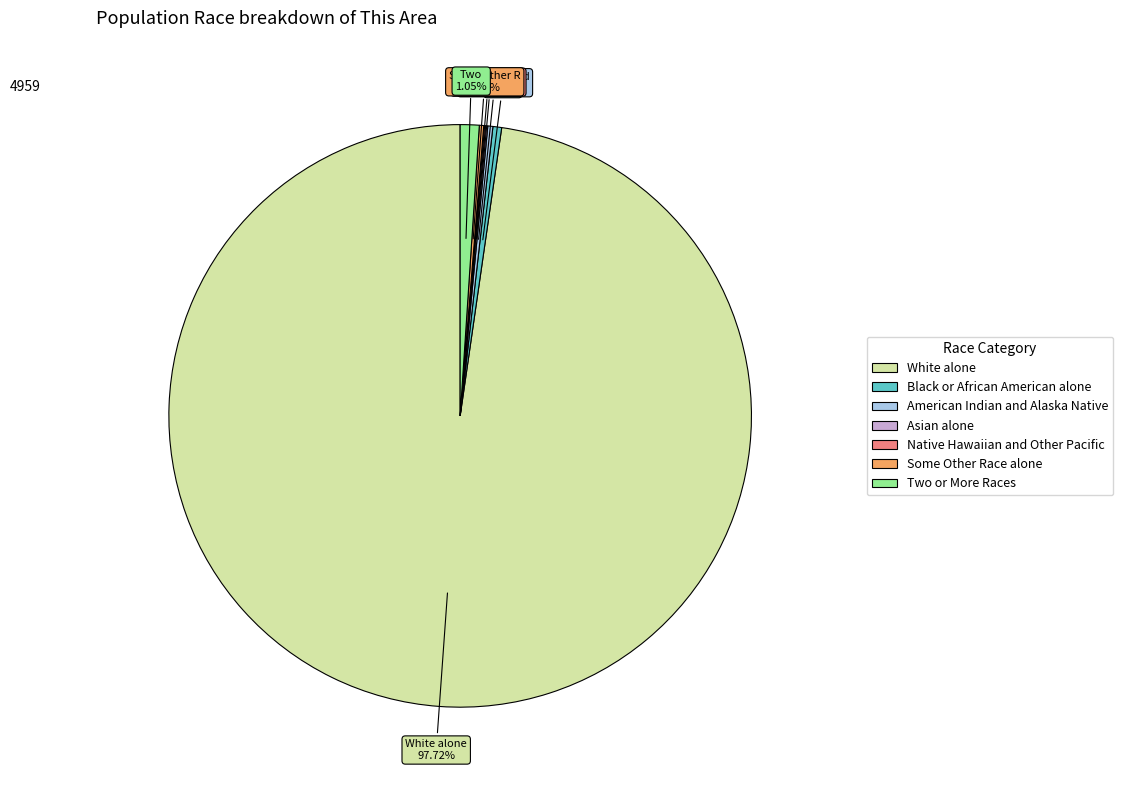

Does White alone represent more than half of the total?

Yes